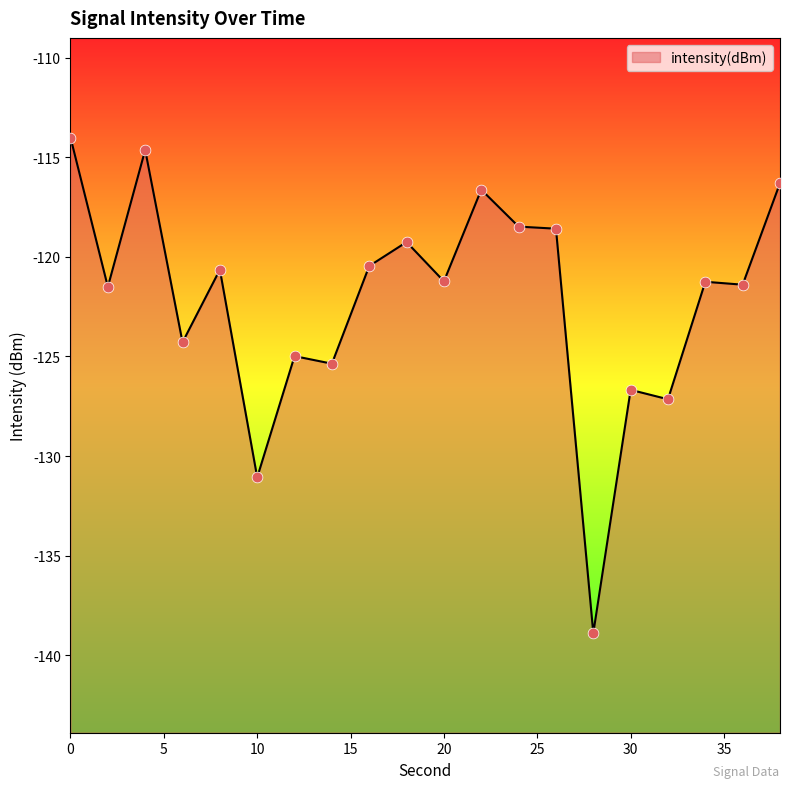

Which has a higher value, 24 or 18?

24